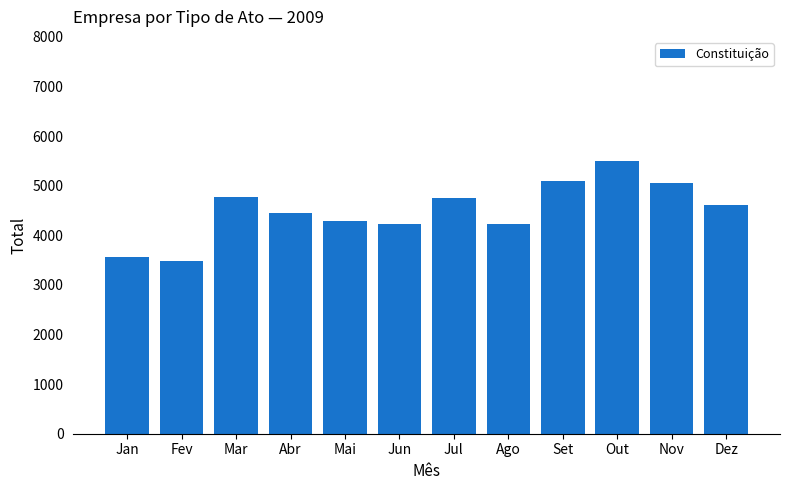

What is the value of the 8th bar from the left?

4230